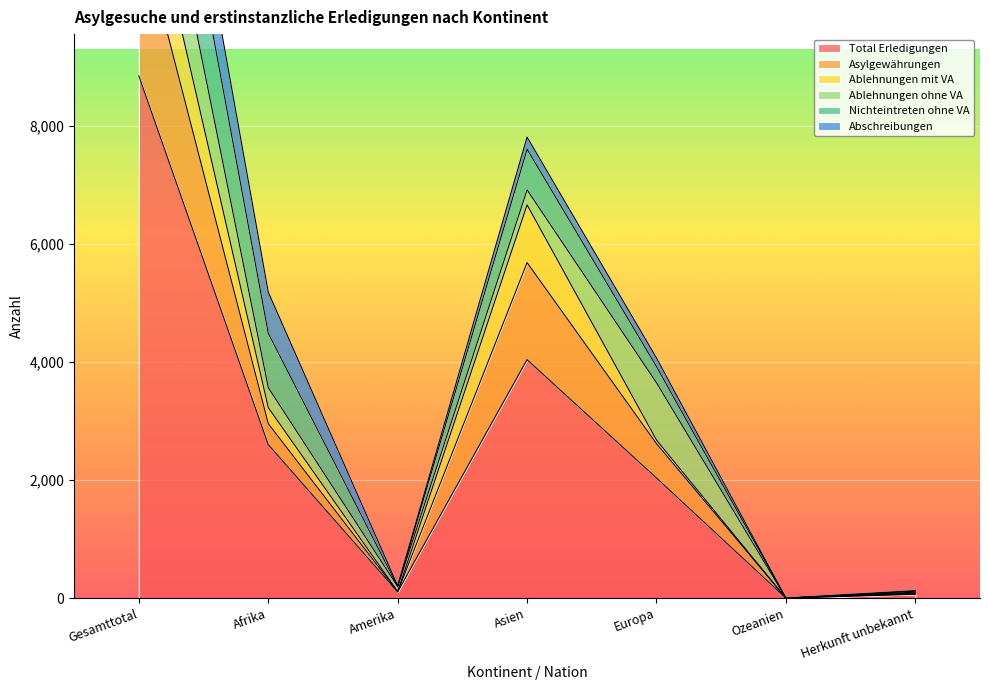

True or false: Asylgewährungen and Ablehnungen mit VA cross at least once.

False